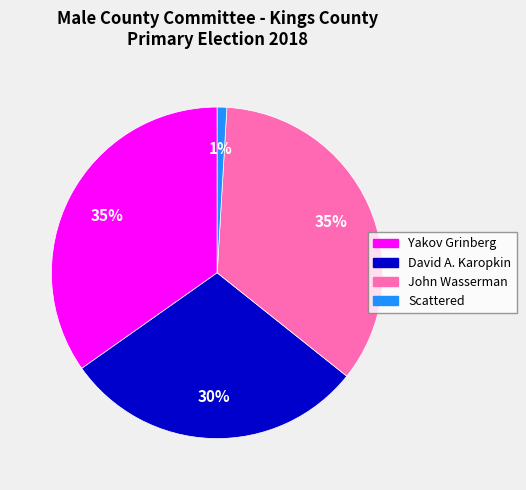

Which category has the smallest portion of the pie?

Scattered